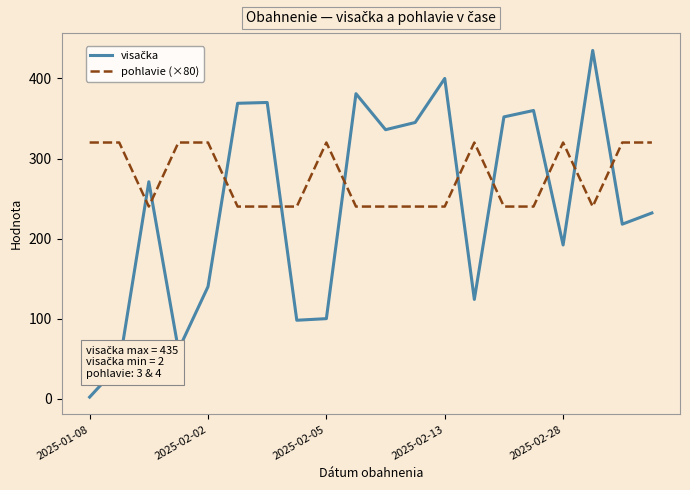

What is the highest value of the pohlavie (×80) series?

320